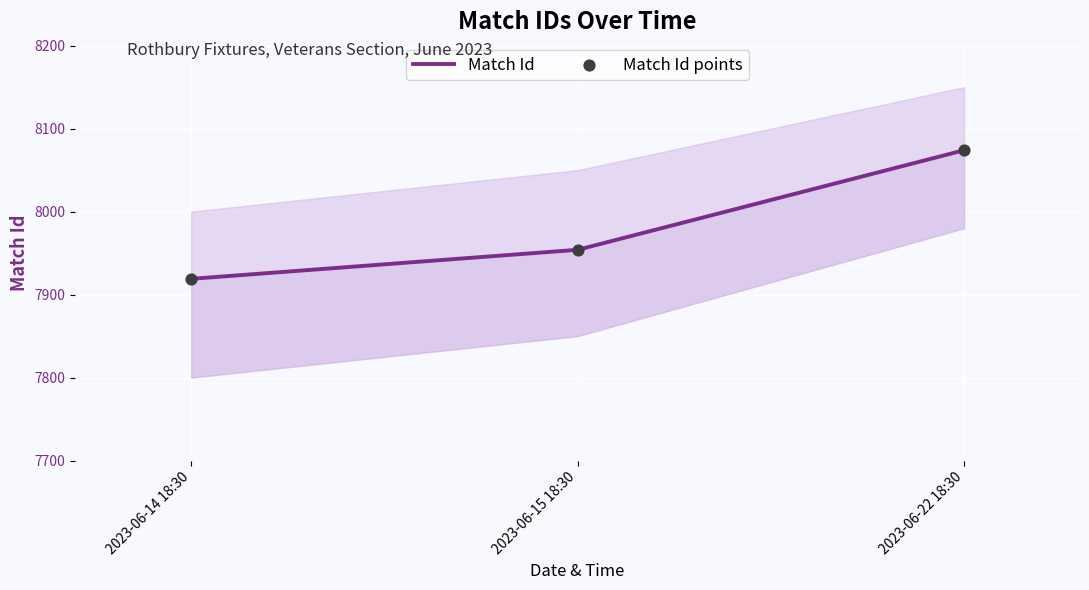

At which category is the sum across all series the highest?

2023-06-22 18:30